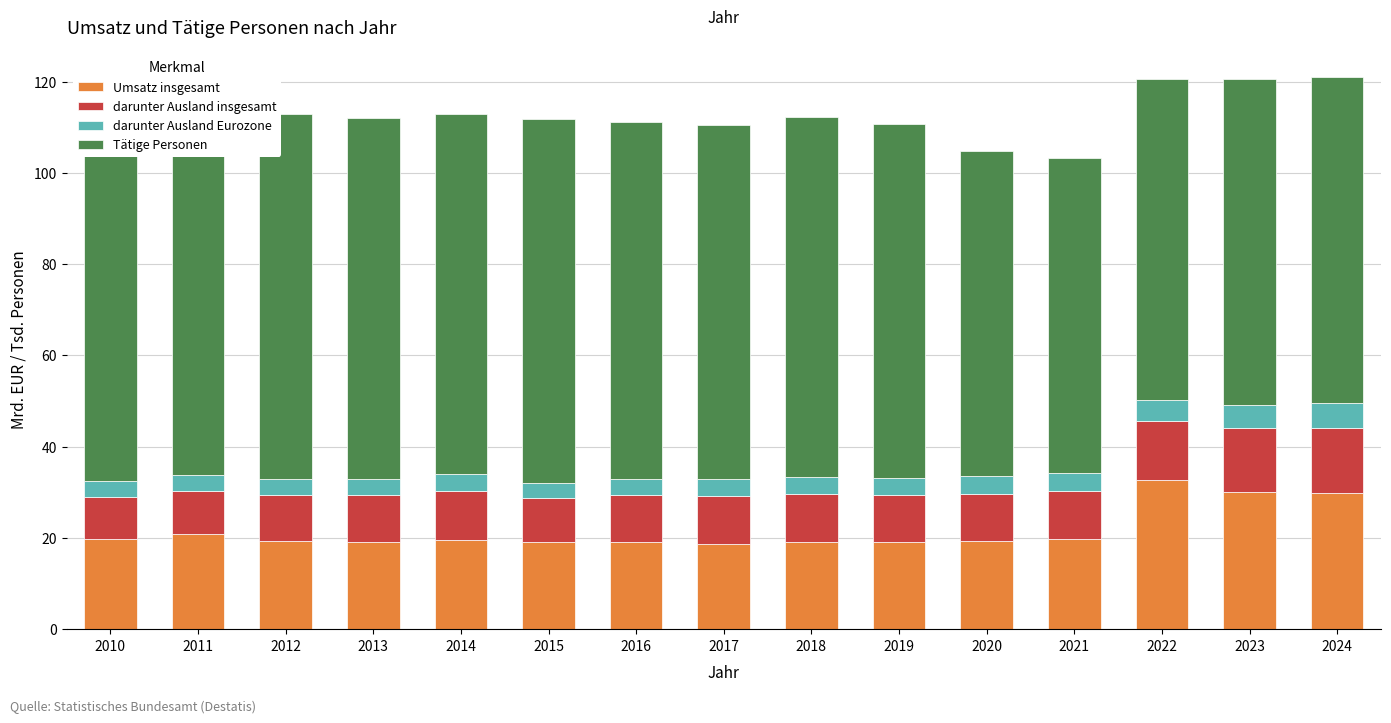

How many bars are there in total?

15